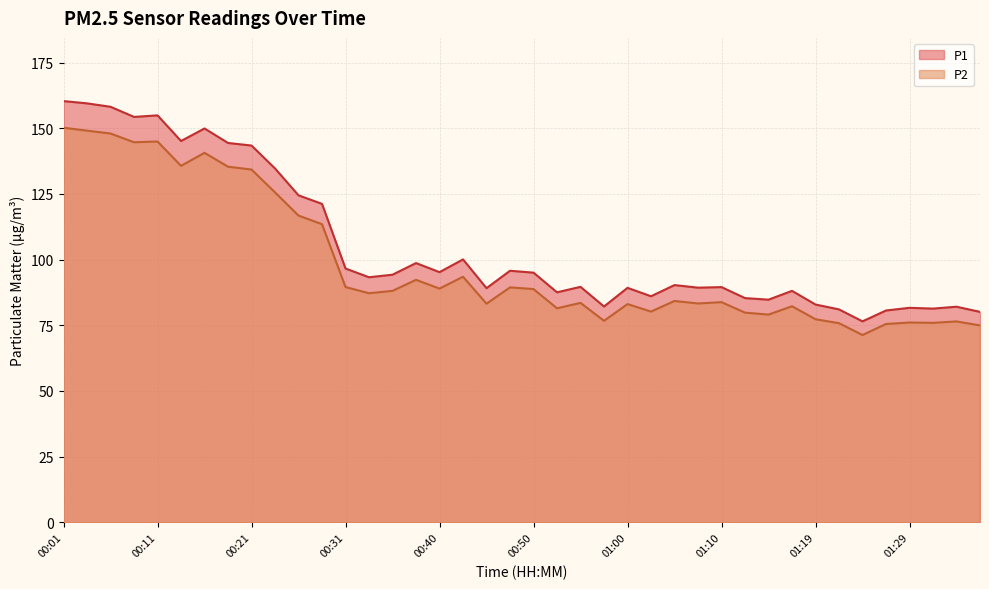

True or false: P2 and P1 cross at least once.

False